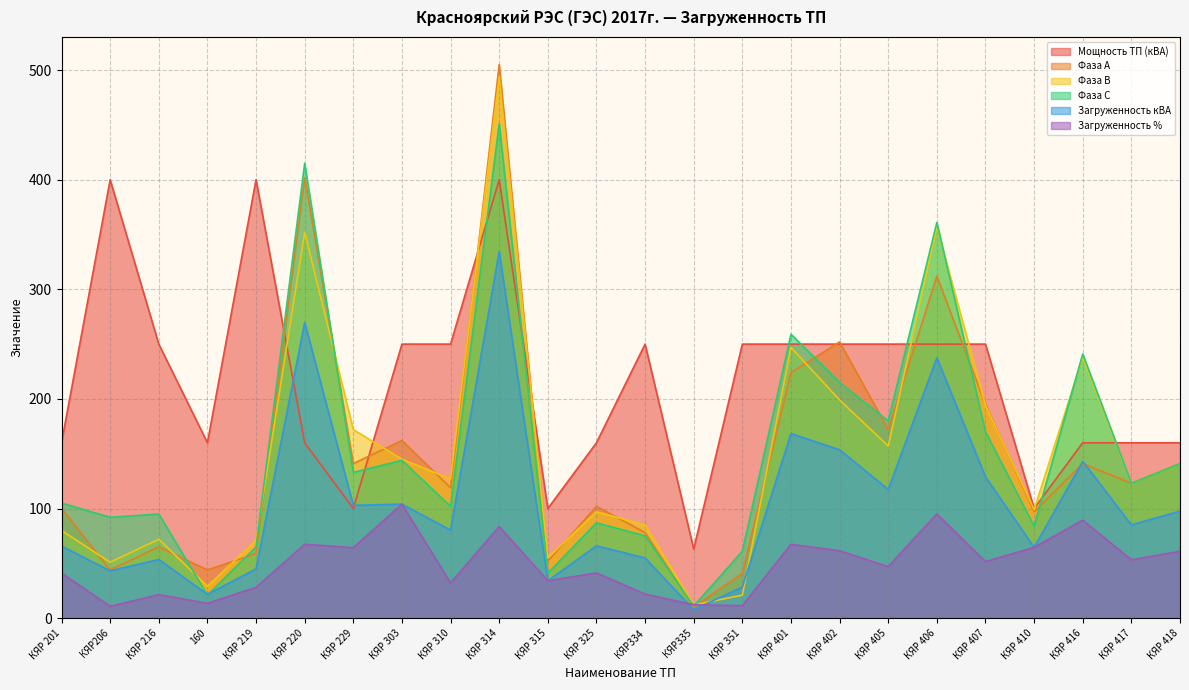

What are all the series names shown in the legend?

Мощность ТП (кВА), Фаза А, Фаза В, Фаза С, Загруженность кВА, Загруженность %